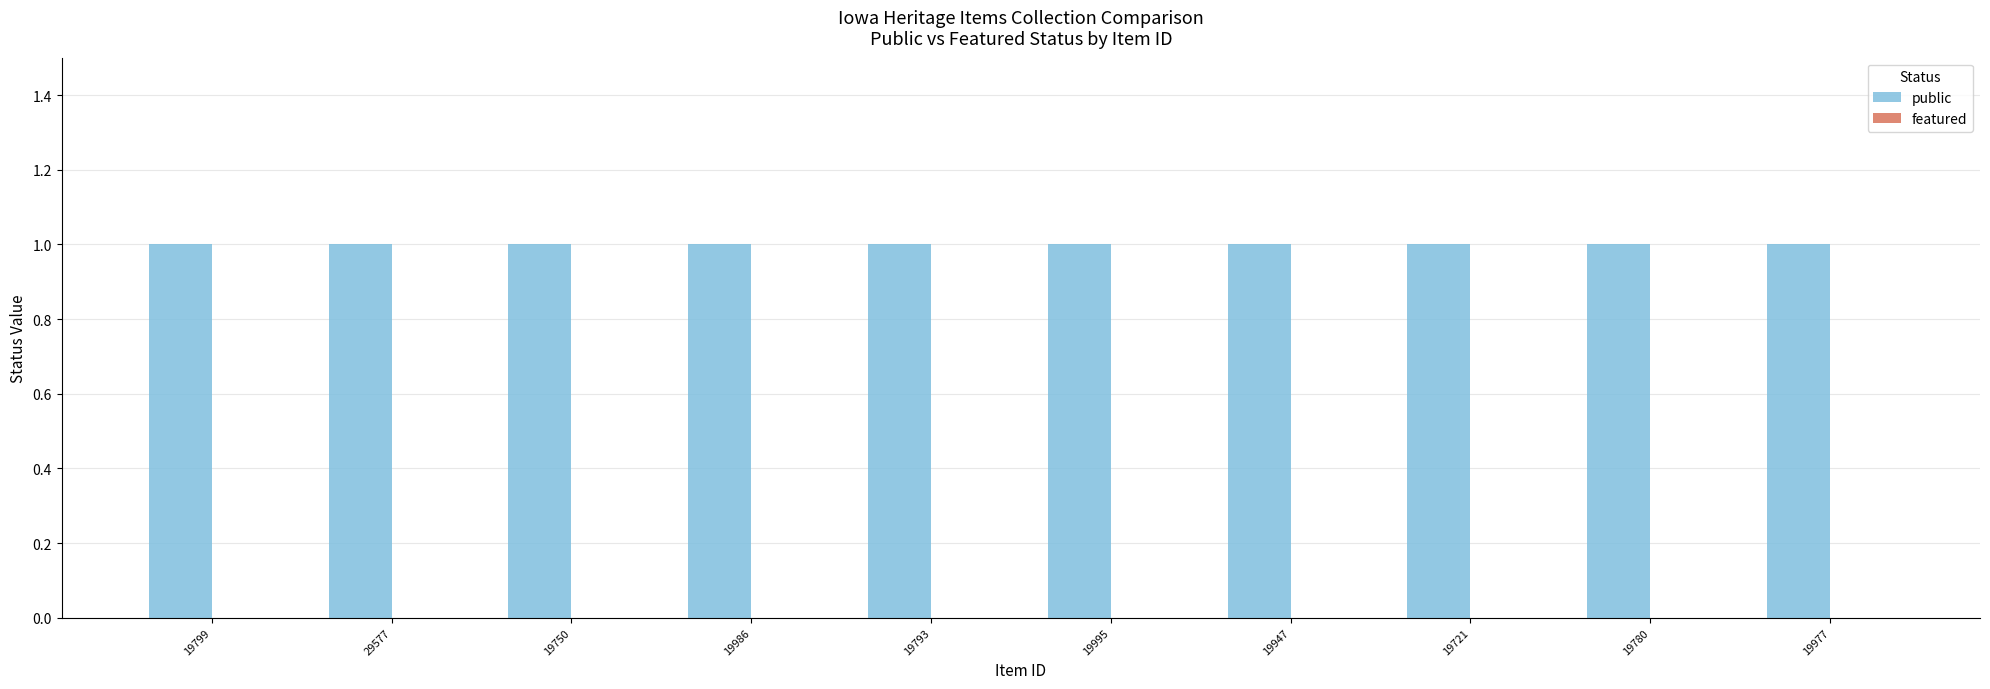

At which label is public closest to 1?

19799